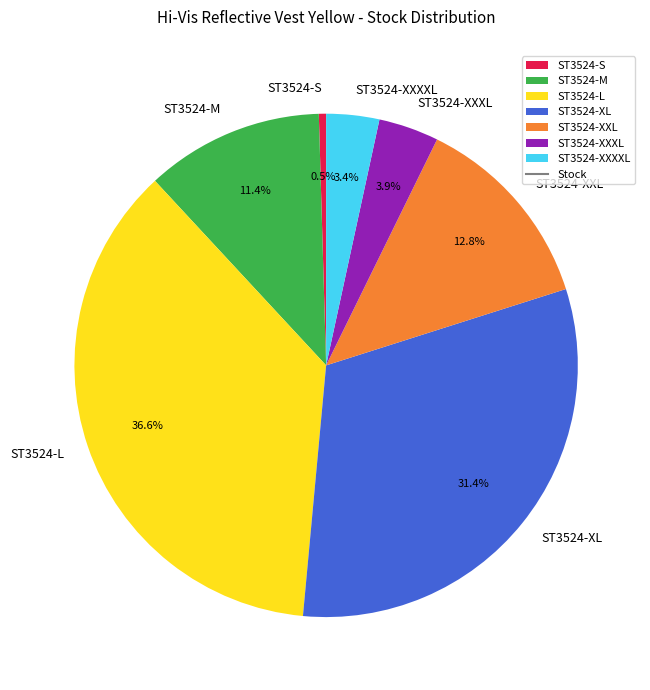

Combined, what portion of the pie is ST3524-L and ST3524-XXXL?

40.5%